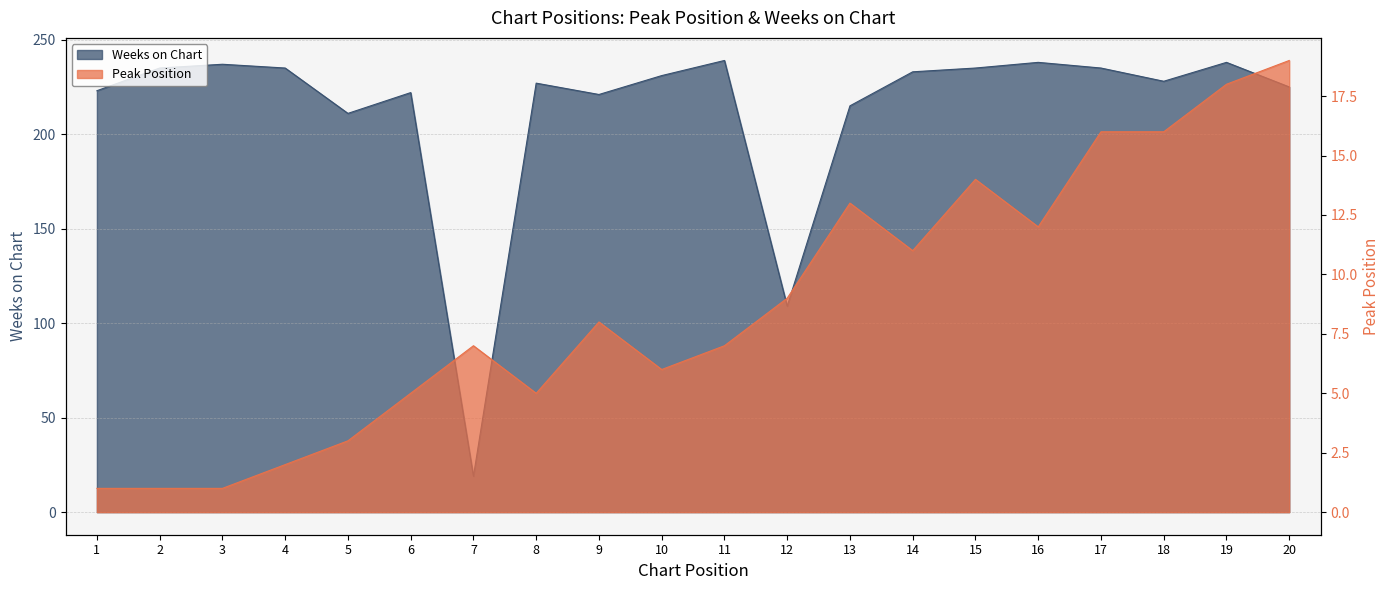

At which label does Weeks on Chart reach its minimum?

7